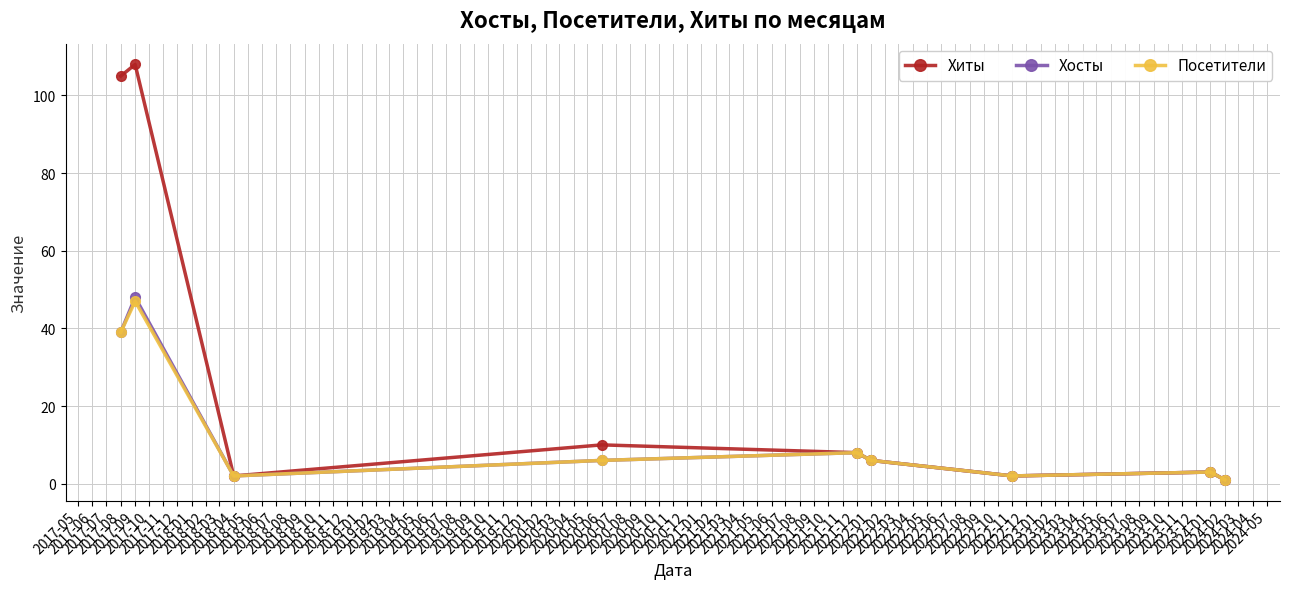

What is the highest value of the Хосты series?

48